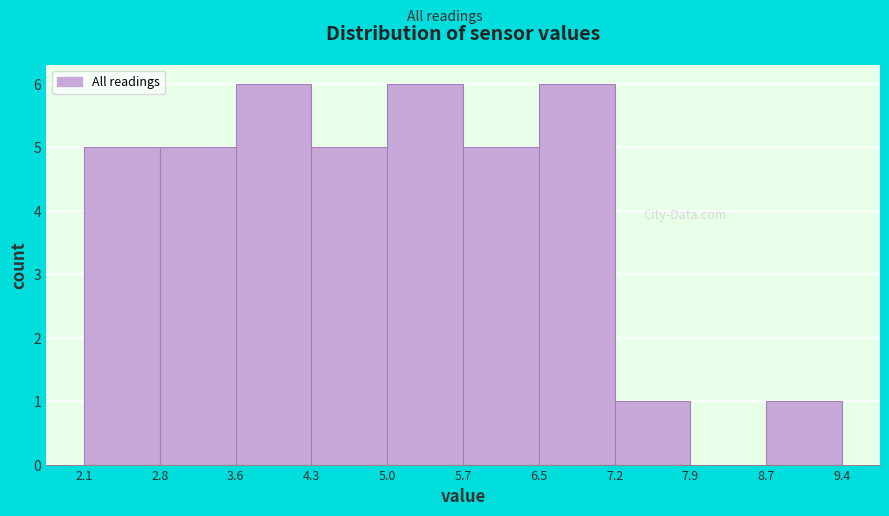

Reading left to right, transcribe this chart: for each bar, give the range it covers on the x-axis and its height. The values are not printed on the chart, so give them approximately, as read against the axis.

2.1 to 2.8: 5
2.8 to 3.6: 5
3.6 to 4.3: 6
4.3 to 5.0: 5
5.0 to 5.7: 6
5.7 to 6.5: 5
6.5 to 7.2: 6
7.2 to 7.9: 1
7.9 to 8.7: 0
8.7 to 9.4: 1